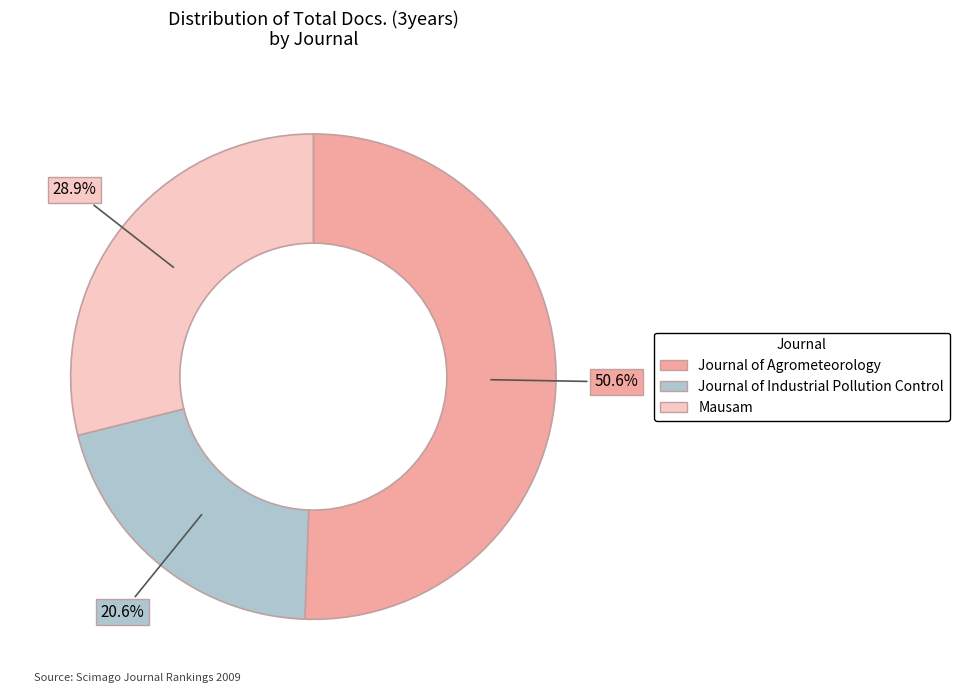

Rank the categories by value from lowest to highest.

Journal of Industrial Pollution Control, Mausam, Journal of Agrometeorology